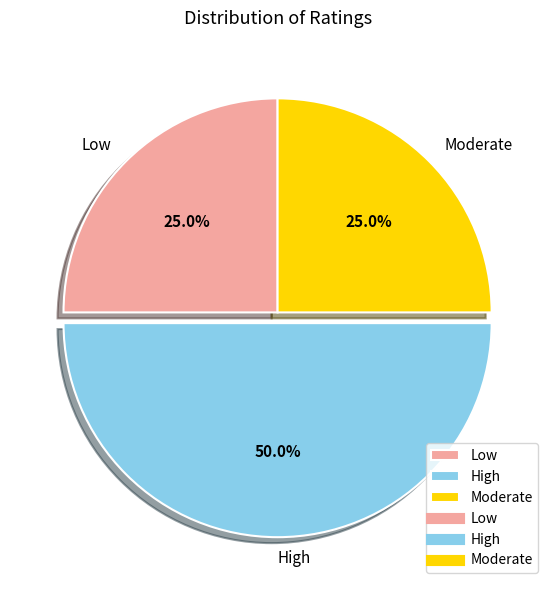

The Moderate slice represents 25% of the pie. True or false?

True